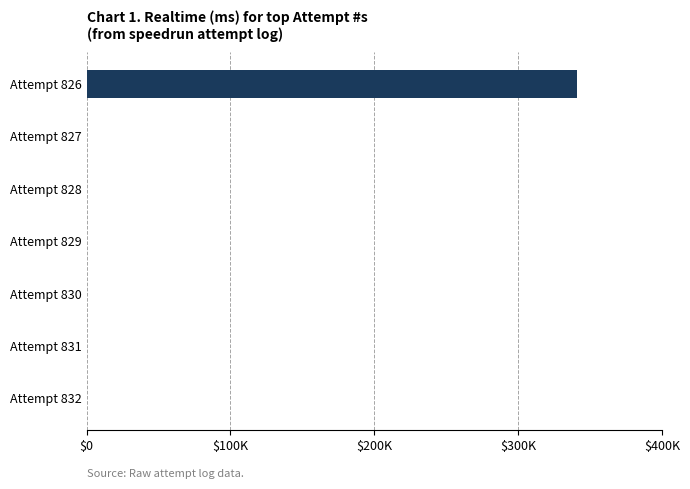

Are the bars grouped side by side (vs. stacked)?

No